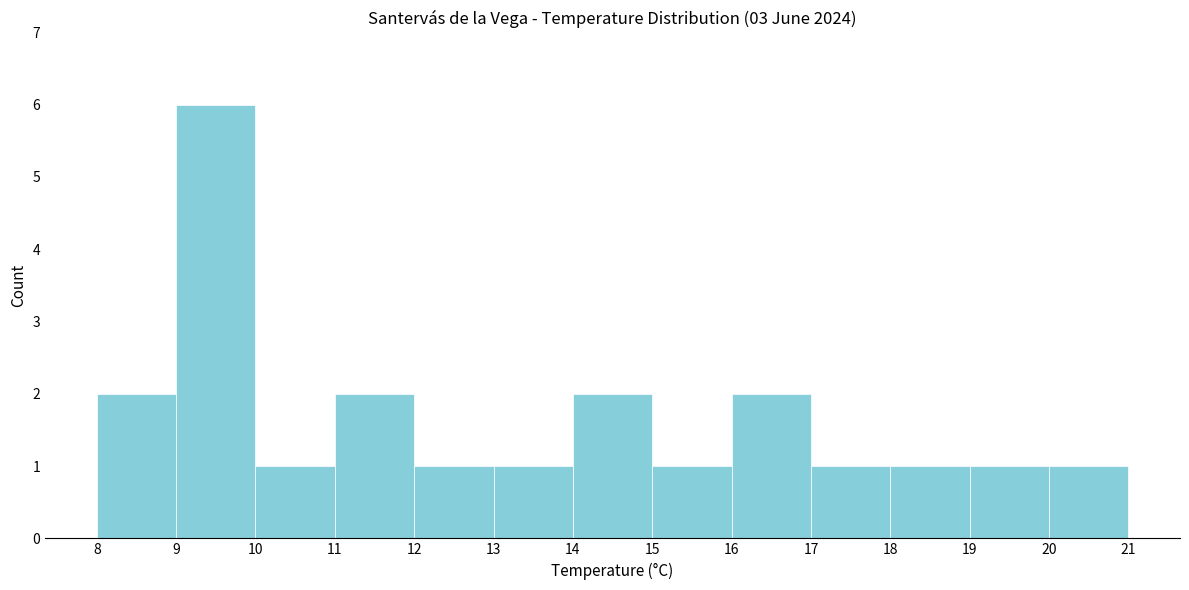

Reading left to right, list every bar in this chart as the range it spans on the x-axis followed by its height. The values are not printed on the chart, so give them approximately, as read against the axis.

8 to 9: 2
9 to 10: 6
10 to 11: 1
11 to 12: 2
12 to 13: 1
13 to 14: 1
14 to 15: 2
15 to 16: 1
16 to 17: 2
17 to 18: 1
18 to 19: 1
19 to 20: 1
20 to 21: 1